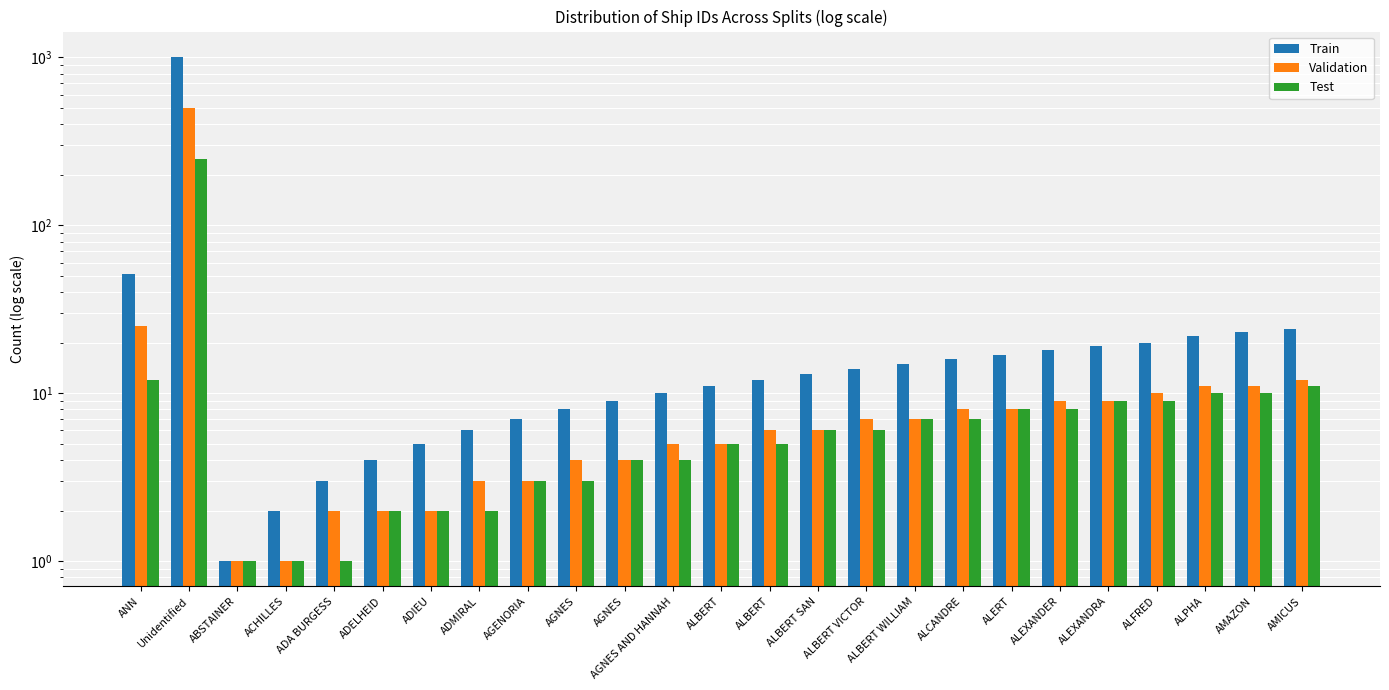

How many data points does each series have?

25